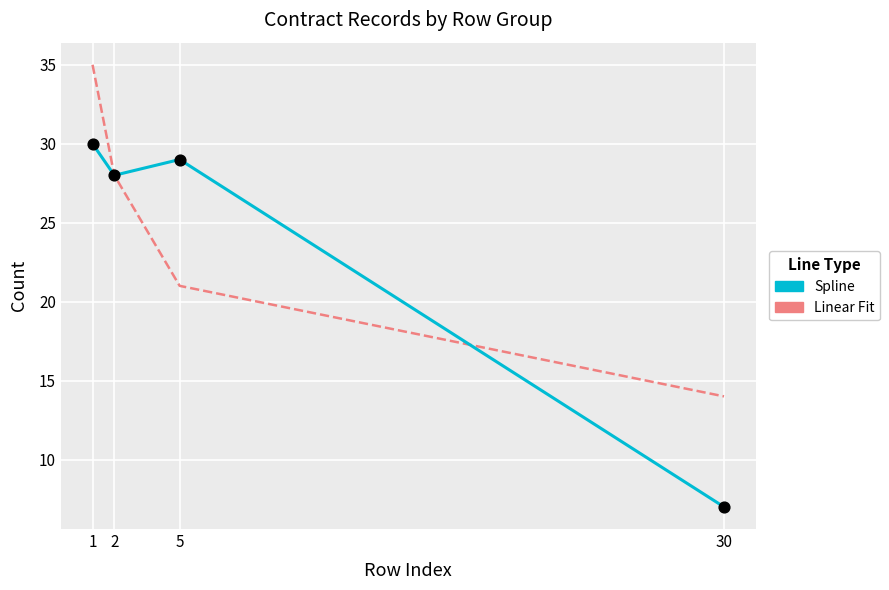

What is the difference between the highest and lowest values at 5?

8